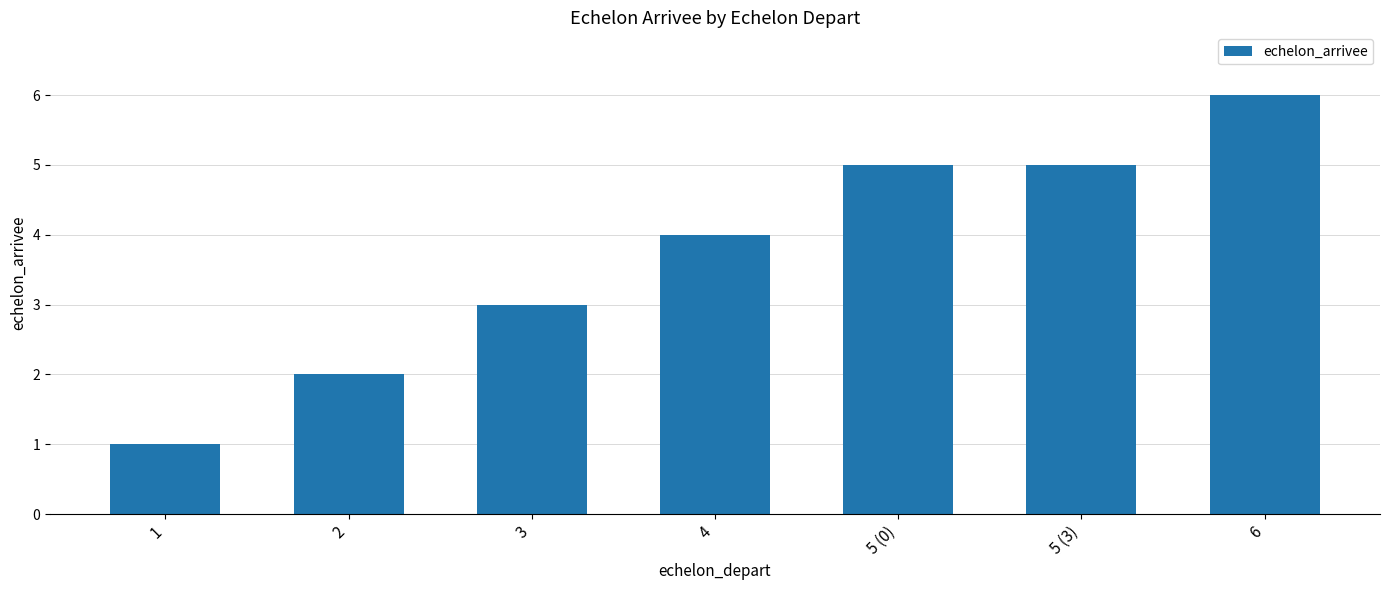

What is the sum of all values?

26